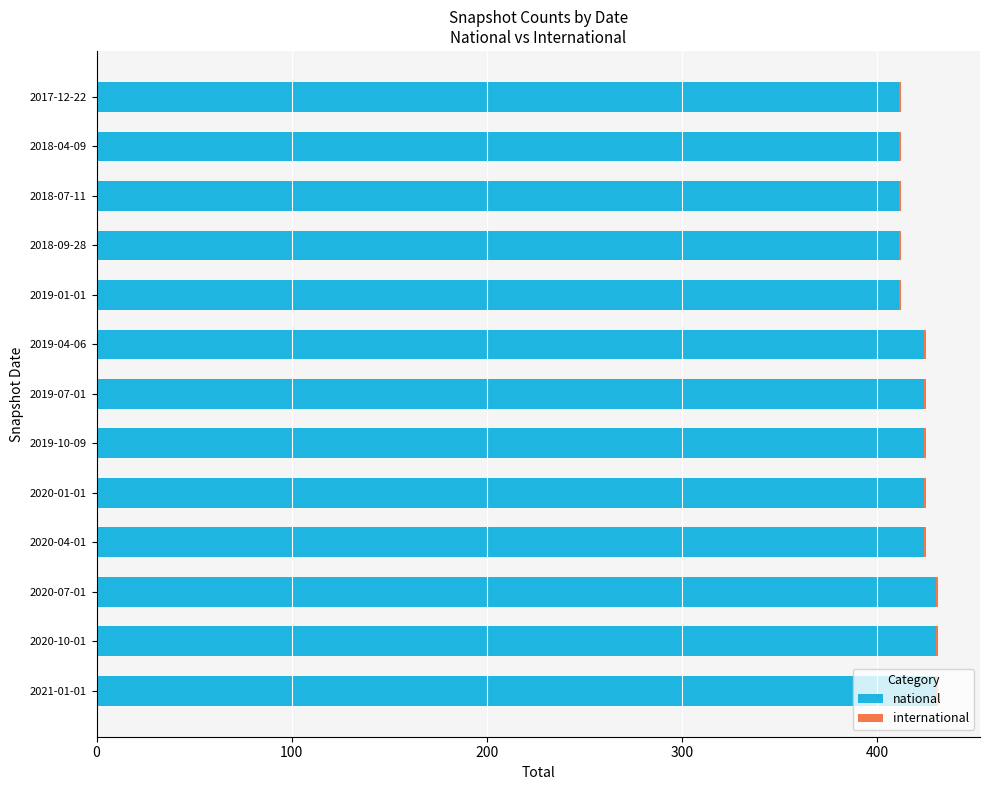

The value of national at 2019-04-06 is 268. True or false?

False